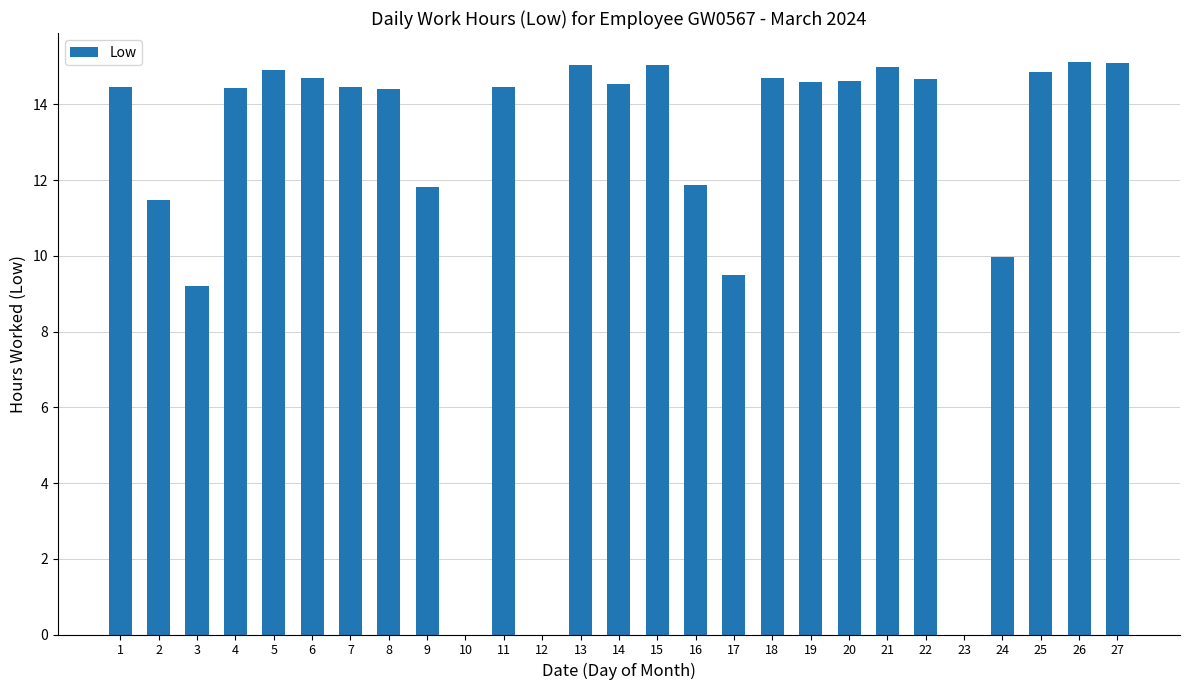

Are the bars horizontal?

No